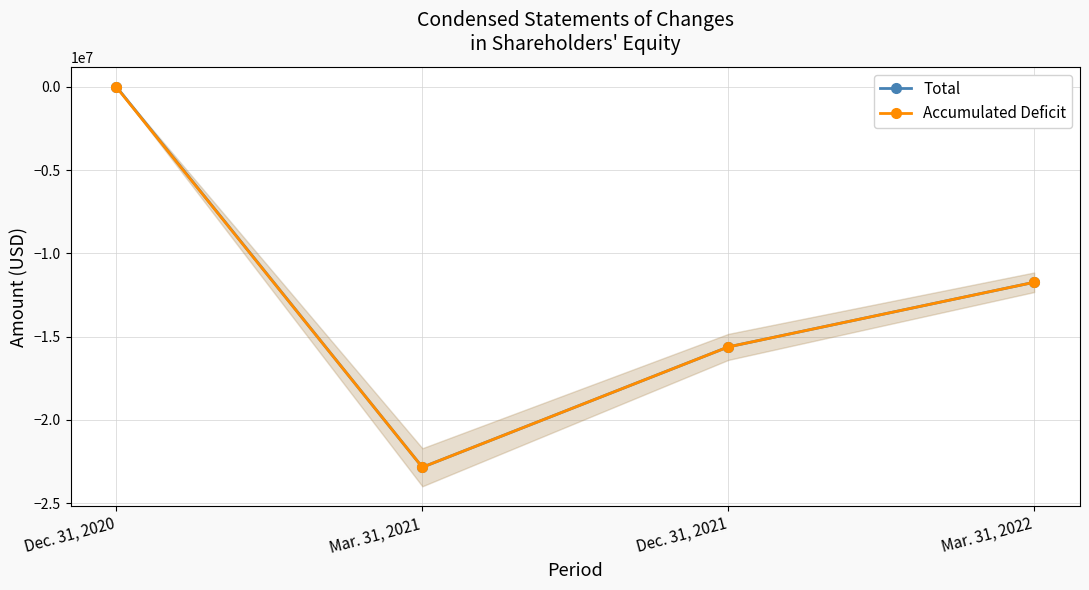

Between Dec. 31, 2020 and Dec. 31, 2021, which is larger?

Dec. 31, 2020